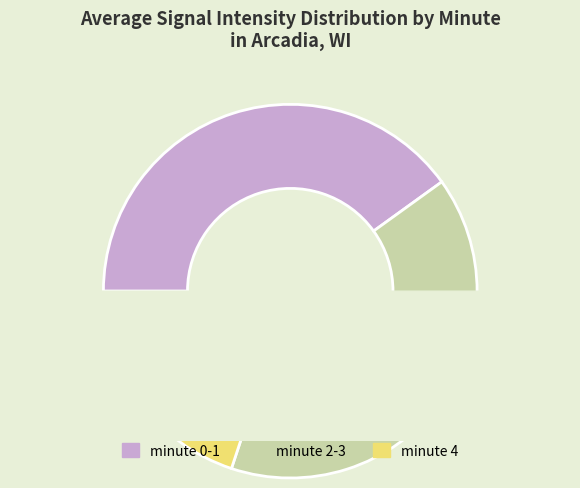

Combined, what portion of the pie is minute 3 and minute 4?

40.1%